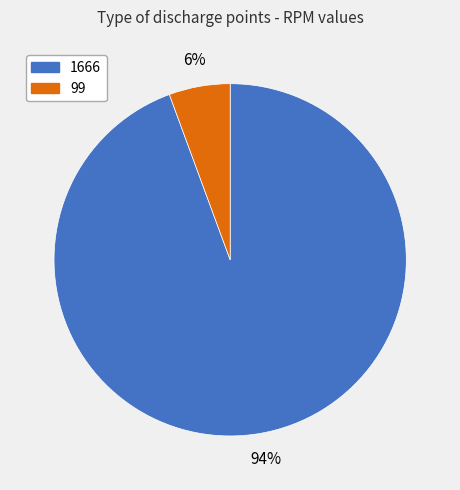

Do 1666 and 99 together represent more than half of the pie?

Yes